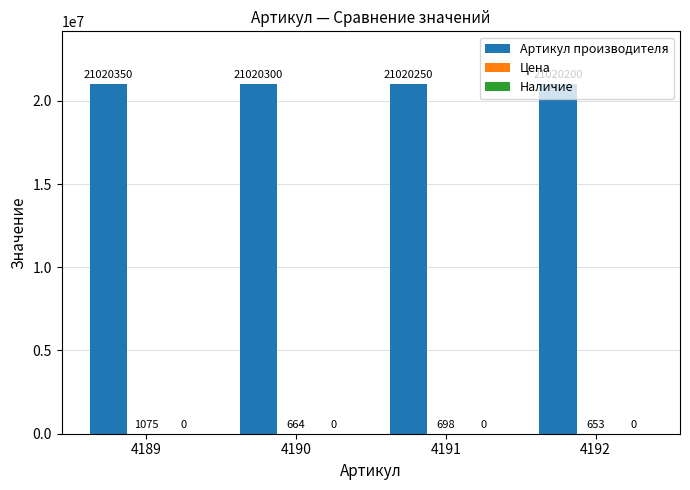

The value of Артикул производителя at 4191 is 21020250. True or false?

True